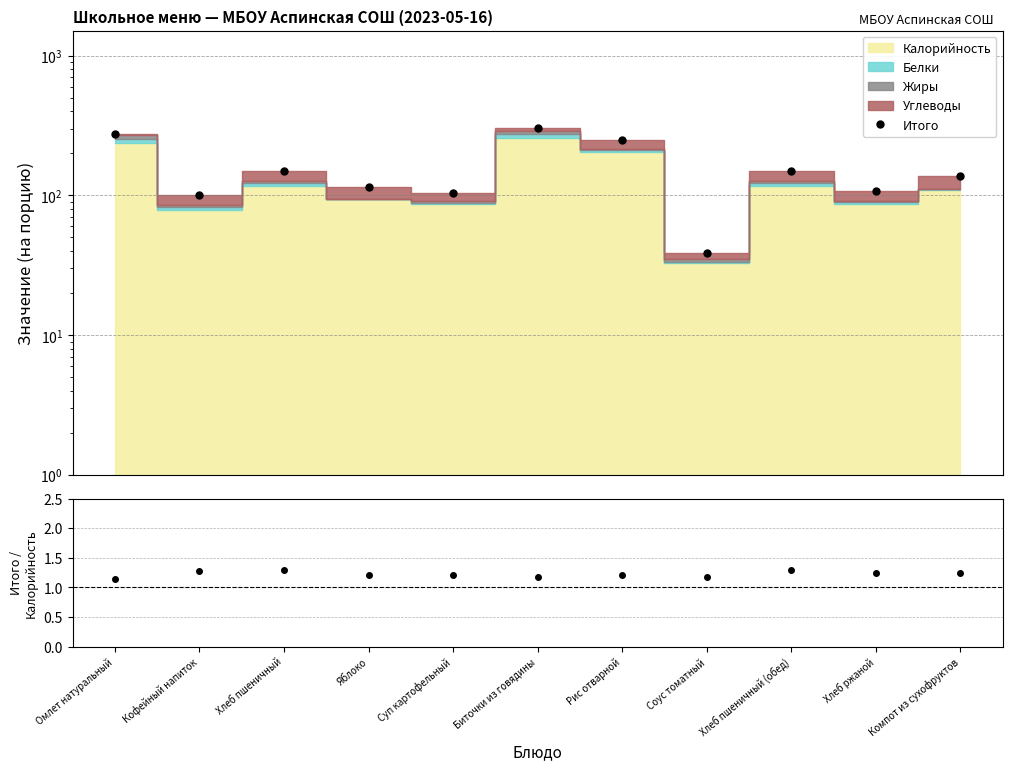

In Итого / Калорийность, how many points are lower than both neighbors (excluding endpoints)?

3